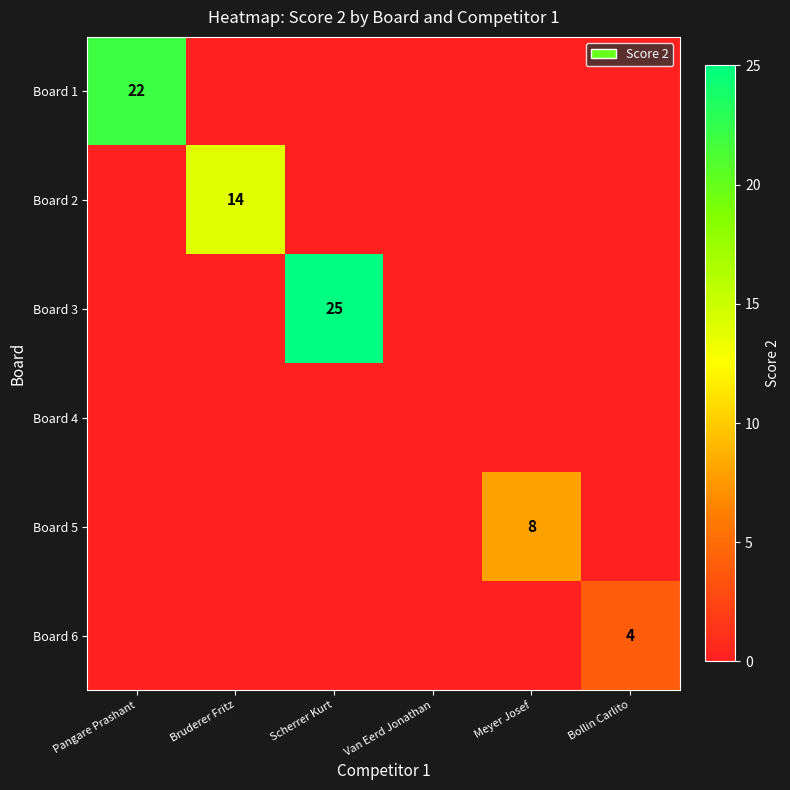

Which category has the lowest value in the Board 1 series?

Bruderer Fritz